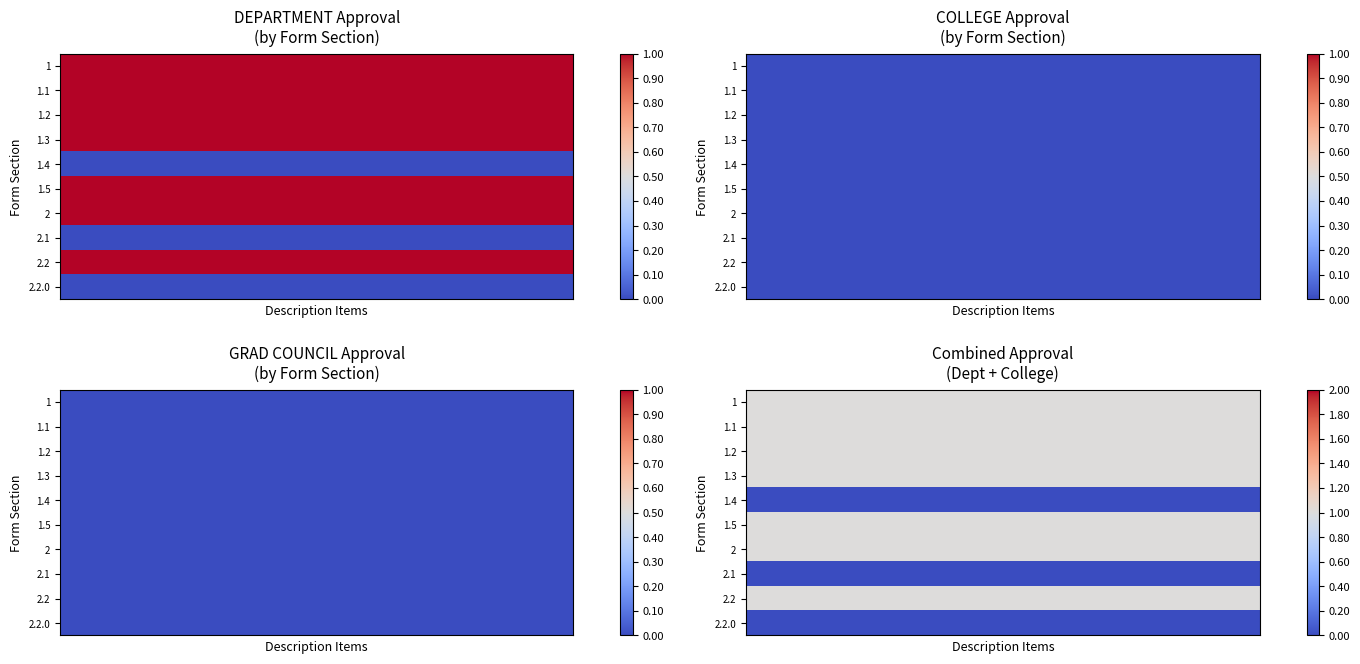

At how many categories does at least one series exceed 0?

20